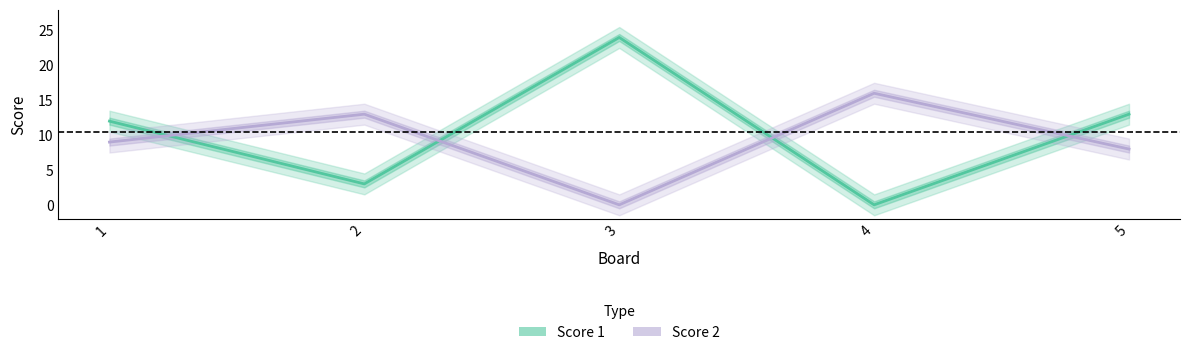

True or false: Score 2 has a value of -5 at 3.

False